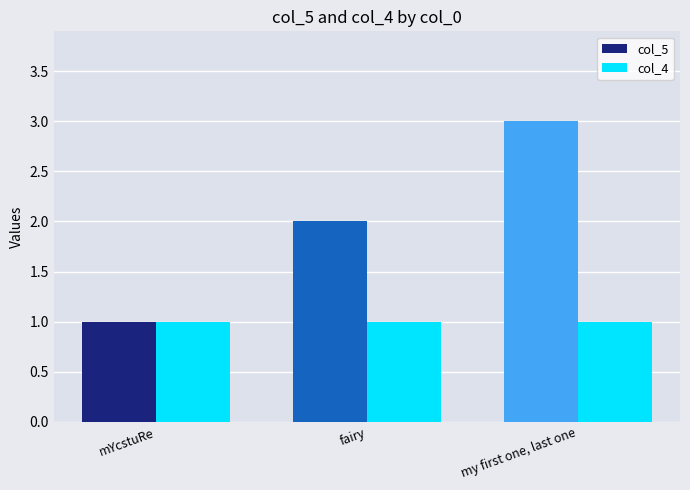

What is the spread (max minus min) of values at fairy?

1